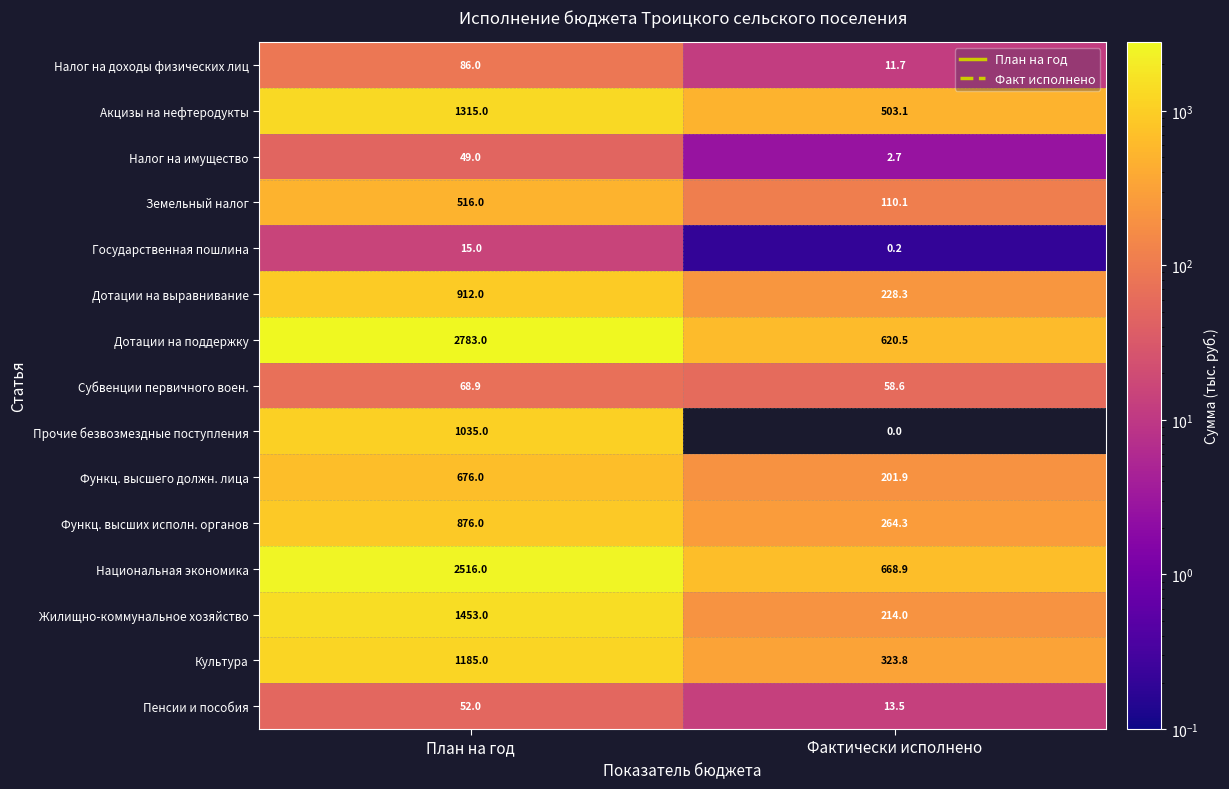

Which has a higher value, План на год or Фактически исполнено?

План на год